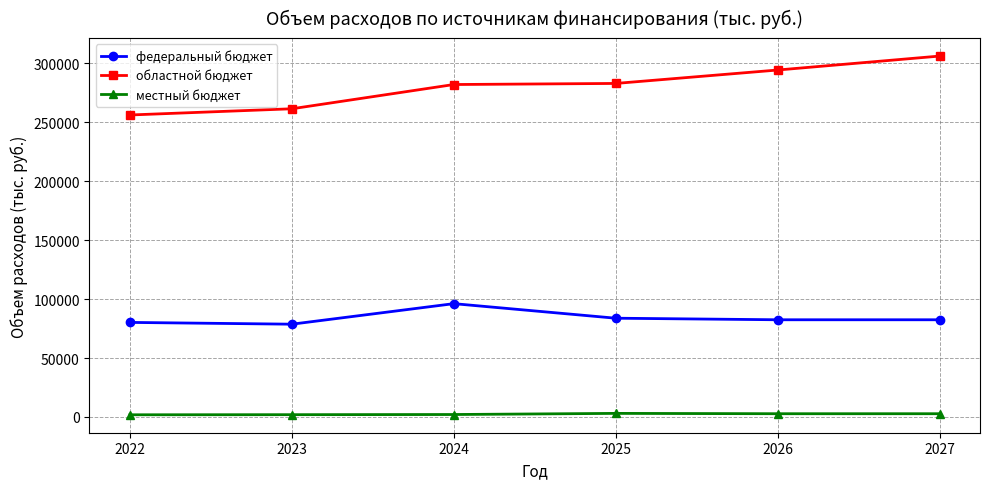

True or false: местный бюджет and федеральный бюджет intersect in this chart.

False